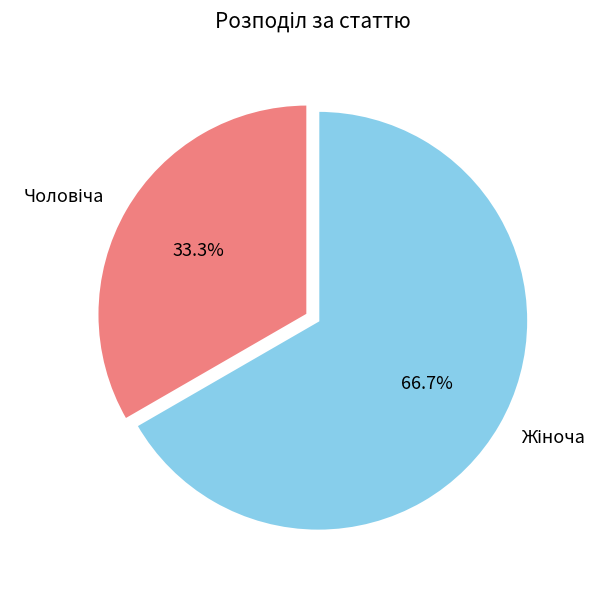

How many segments does this pie chart have?

2